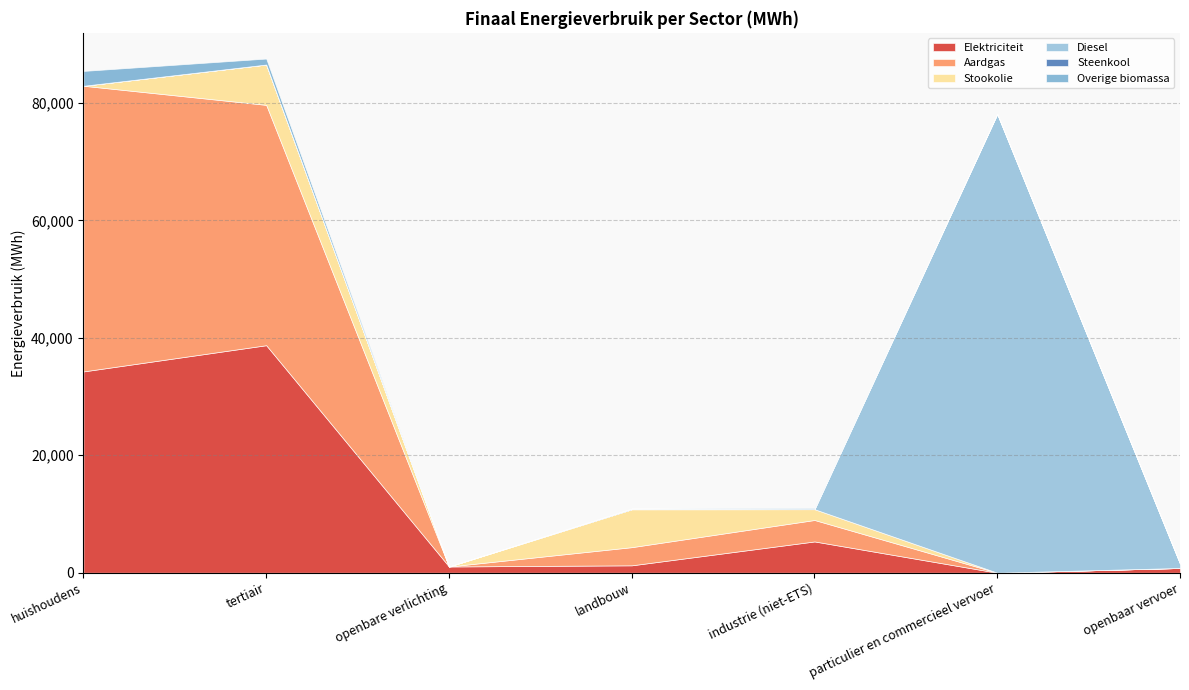

Reading right to left, what are all the values shown in this chart?

Elektriciteit: openbaar vervoer=805.7	particulier en commercieel vervoer=0.6	industrie (niet-ETS)=5324.0	landbouw=1257.0	openbare verlichting=1059.6	tertiair=38739.3	huishoudens=34274.9
Aardgas: openbaar vervoer=0.0	particulier en commercieel vervoer=2.9	industrie (niet-ETS)=3653.3	landbouw=3092.8	openbare verlichting=0.0	tertiair=40925.4	huishoudens=48642.5
Stookolie: openbaar vervoer=0.0	particulier en commercieel vervoer=0.0	industrie (niet-ETS)=1837.9	landbouw=6455.9	openbare verlichting=0.0	tertiair=6869.3	huishoudens=0.0
Diesel: openbaar vervoer=748.1	particulier en commercieel vervoer=78118.3	industrie (niet-ETS)=0.0	landbouw=0.0	openbare verlichting=0.0	tertiair=0.0	huishoudens=0.0
Steenkool: openbaar vervoer=0.0	particulier en commercieel vervoer=0.0	industrie (niet-ETS)=21.4	landbouw=112.3	openbare verlichting=0.0	tertiair=0.0	huishoudens=0.0
Overige biomassa: openbaar vervoer=0.0	particulier en commercieel vervoer=0.0	industrie (niet-ETS)=167.6	landbouw=0.0	openbare verlichting=0.0	tertiair=1014.0	huishoudens=2524.9